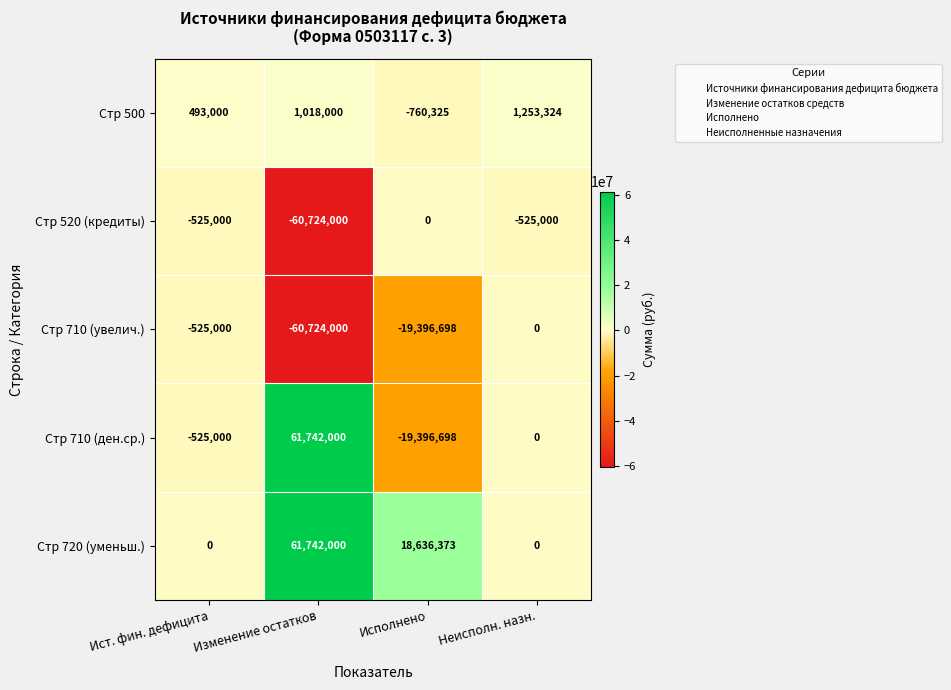

At which category does the chart reach its peak across all series?

Изменение остатков